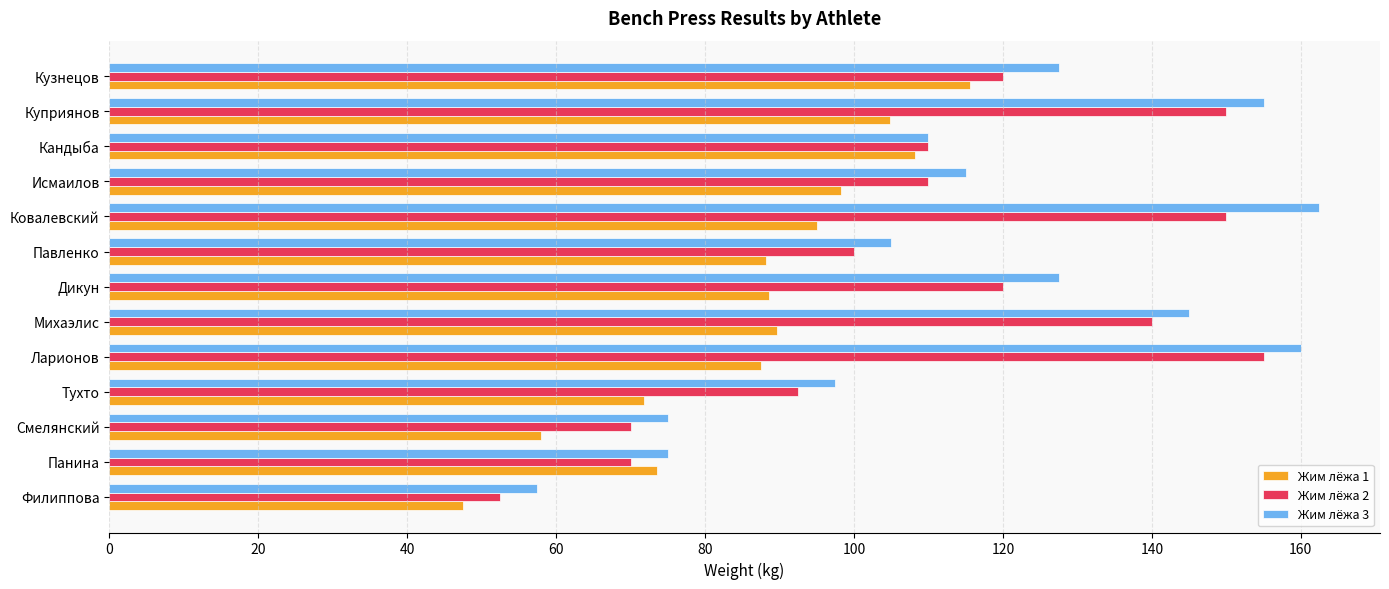

List the series in order of their peak value, highest first.

Жим лёжа 3, Жим лёжа 2, Жим лёжа 1